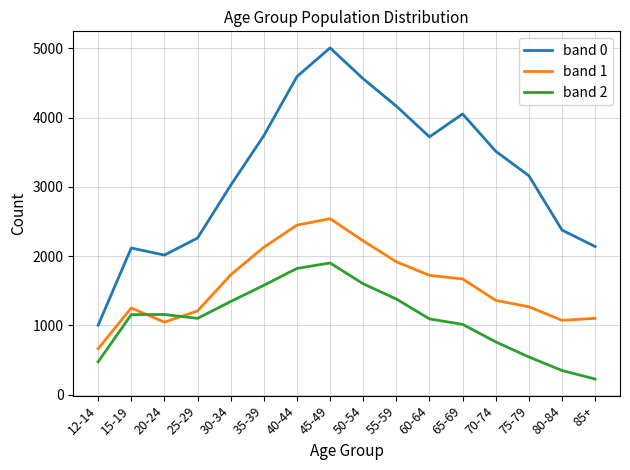

At which category is the sum across all series the highest?

45-49